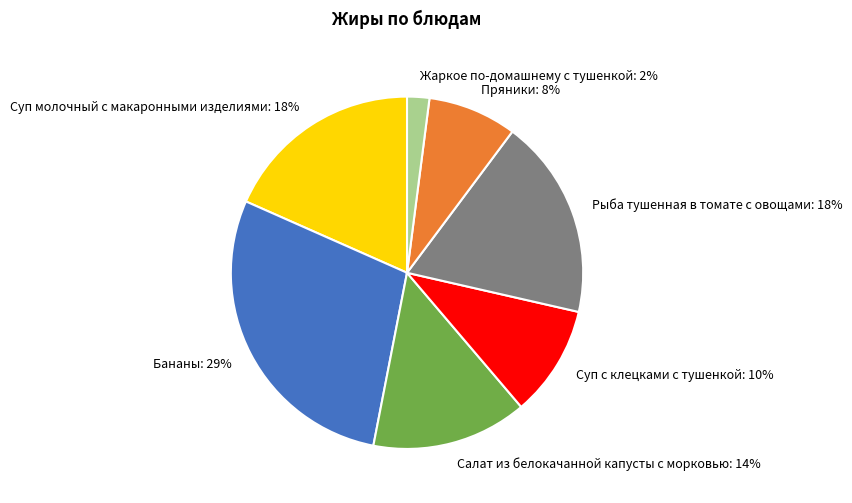

What is the smallest slice in the pie chart?

Жаркое по-домашнему с тушенкой